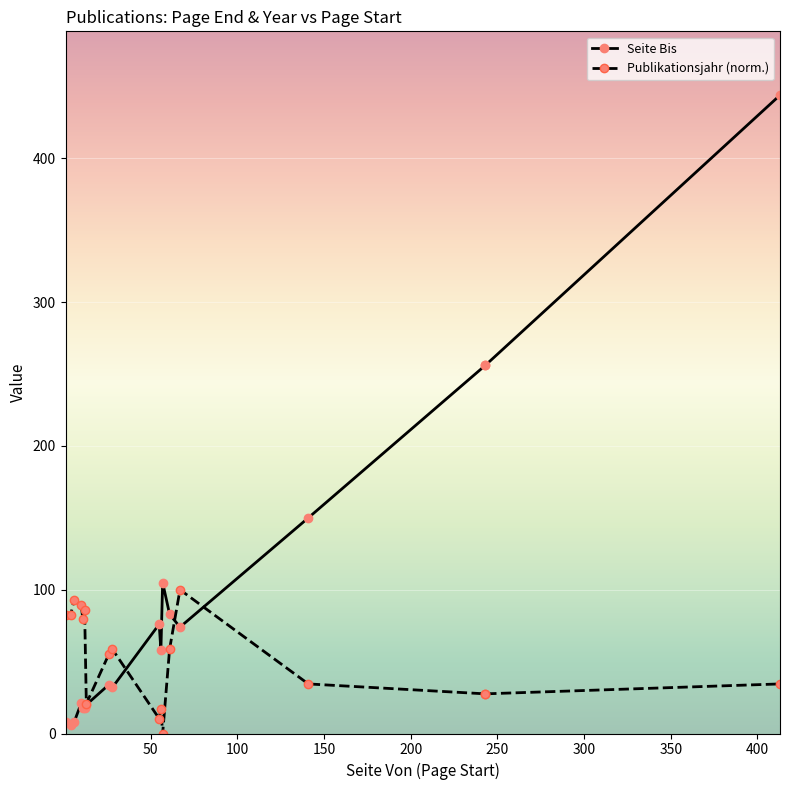

Reading left to right, list all the values displayed in this chart.

Seite Bis: 8.0	6.0	8.0	21.0	18.0	18.0	20.0	34.0	32.0	76.0	58.0	105.0	83.0	74.0	150.0	256.0	256.0	444.0
Publikationsjahr (norm.): 82.8	82.8	93.1	89.7	79.3	86.2	20.7	55.2	58.6	10.3	17.2	0.0	58.6	100.0	34.5	27.6	27.6	34.5